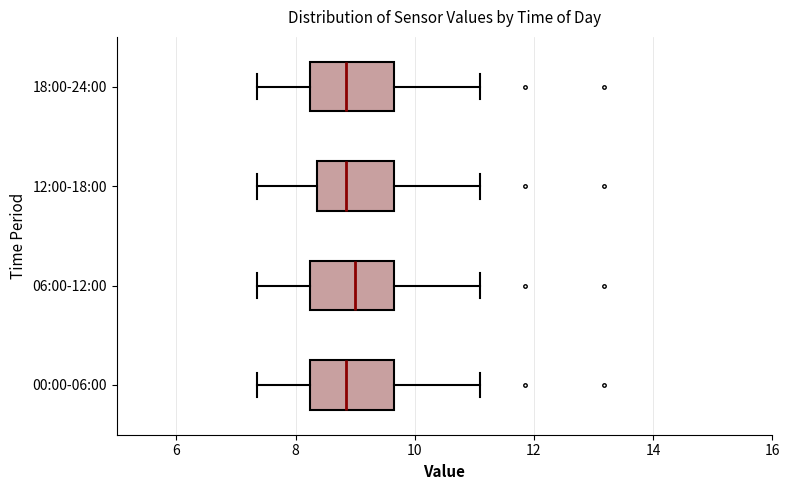

Reading bottom to top, transcribe this box plot: for each box, give where its median line is, the range the box spans, and where its two whiskers end, as read against the x-axis. The values are not printed on the chart, so give them approximately, as read against the axis.

00:00-06:00: median 8.8, box 8.2 to 9.6, whiskers 7.4 to 11.2
06:00-12:00: median 9.0, box 8.2 to 9.6, whiskers 7.4 to 11.2
12:00-18:00: median 8.8, box 8.4 to 9.6, whiskers 7.4 to 11.2
18:00-24:00: median 8.8, box 8.2 to 9.6, whiskers 7.4 to 11.2